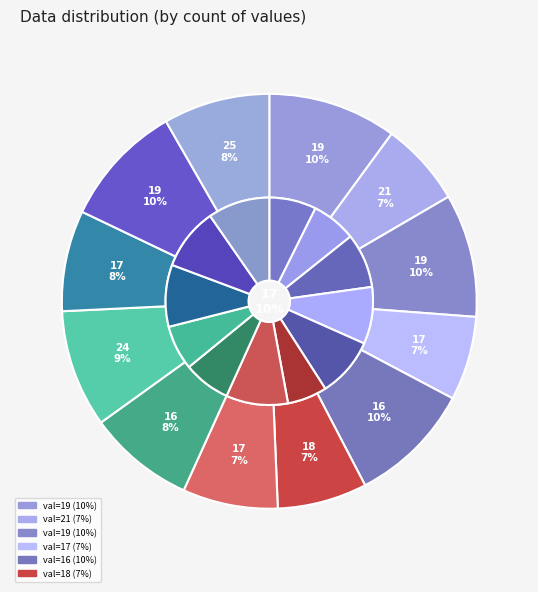

Count the number of slices in the pie.

12